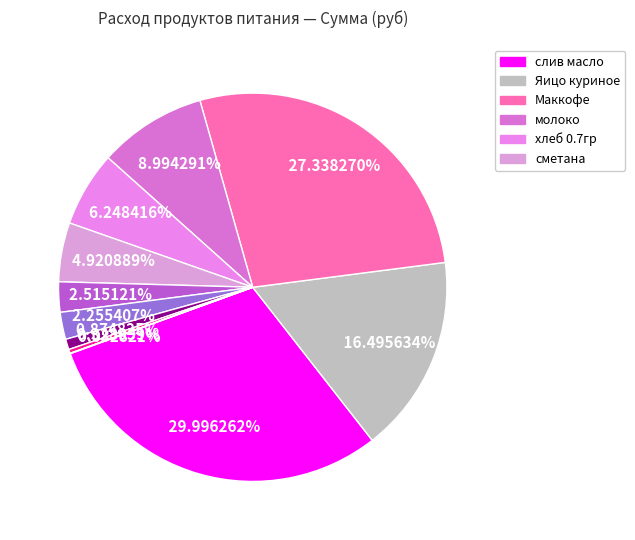

Count the number of slices in the pie.

11